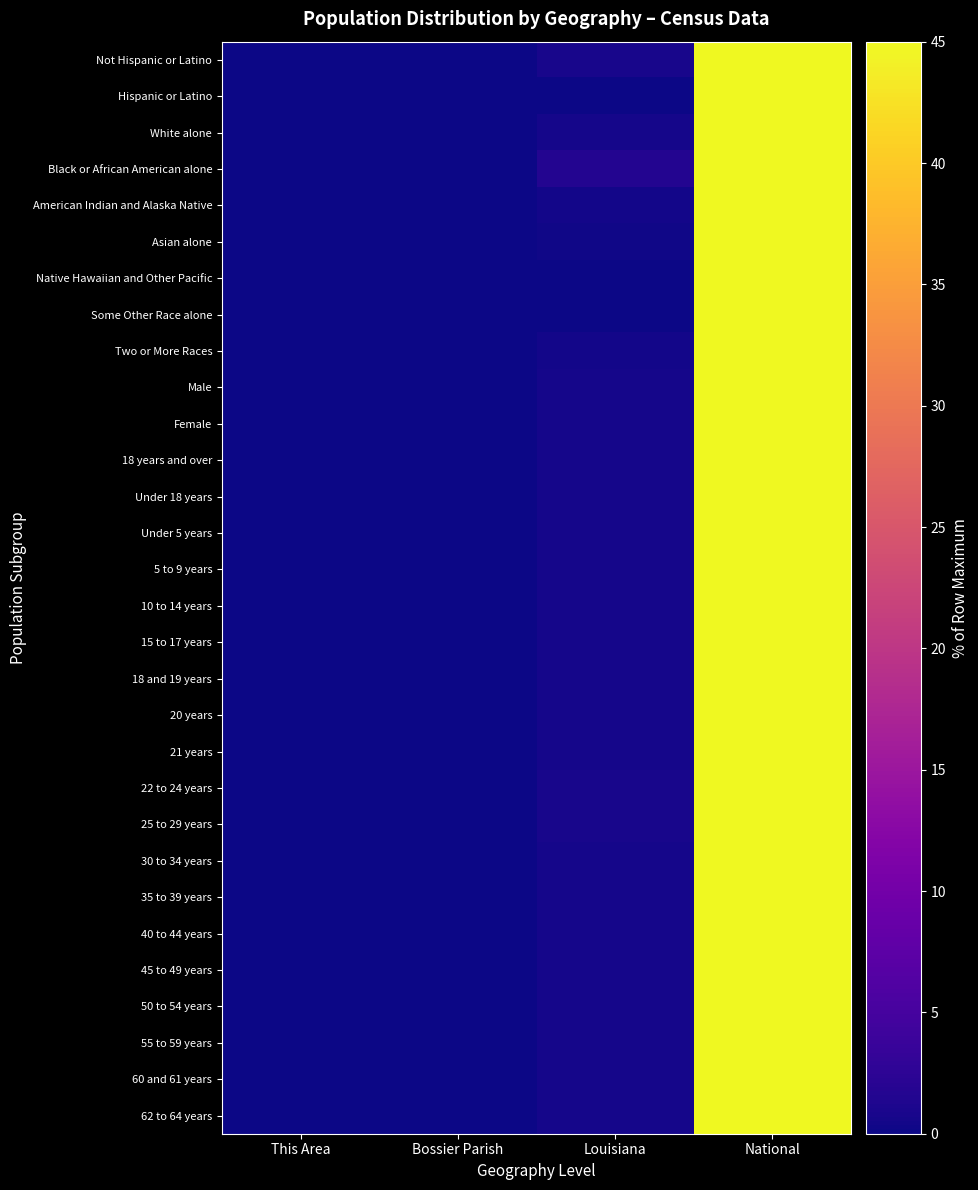

Reading left to right, list all the values displayed in this chart.

Not Hispanic or Latino: This Area=0.0	Bossier Parish=0.0	Louisiana=0.8	National=45.0
Hispanic or Latino: This Area=0.0	Bossier Parish=0.0	Louisiana=0.2	National=45.0
White alone: This Area=0.0	Bossier Parish=0.0	Louisiana=0.6	National=45.0
Black or African American alone: This Area=0.0	Bossier Parish=0.0	Louisiana=1.7	National=45.0
American Indian and Alaska Native: This Area=0.0	Bossier Parish=0.0	Louisiana=0.5	National=45.0
Asian alone: This Area=0.0	Bossier Parish=0.0	Louisiana=0.2	National=45.0
Native Hawaiian and Other Pacific: This Area=0.0	Bossier Parish=0.0	Louisiana=0.2	National=45.0
Some Other Race alone: This Area=0.0	Bossier Parish=0.0	Louisiana=0.2	National=45.0
Two or More Races: This Area=0.0	Bossier Parish=0.0	Louisiana=0.4	National=45.0
Male: This Area=0.0	Bossier Parish=0.0	Louisiana=0.7	National=45.0
Female: This Area=0.0	Bossier Parish=0.0	Louisiana=0.7	National=45.0
18 years and over: This Area=0.0	Bossier Parish=0.0	Louisiana=0.7	National=45.0
Under 18 years: This Area=0.0	Bossier Parish=0.0	Louisiana=0.7	National=45.0
Under 5 years: This Area=0.0	Bossier Parish=0.0	Louisiana=0.7	National=45.0
5 to 9 years: This Area=0.0	Bossier Parish=0.0	Louisiana=0.7	National=45.0
10 to 14 years: This Area=0.0	Bossier Parish=0.0	Louisiana=0.7	National=45.0
15 to 17 years: This Area=0.0	Bossier Parish=0.0	Louisiana=0.7	National=45.0
18 and 19 years: This Area=0.0	Bossier Parish=0.0	Louisiana=0.7	National=45.0
20 years: This Area=0.0	Bossier Parish=0.0	Louisiana=0.7	National=45.0
21 years: This Area=0.0	Bossier Parish=0.0	Louisiana=0.7	National=45.0
22 to 24 years: This Area=0.0	Bossier Parish=0.0	Louisiana=0.7	National=45.0
25 to 29 years: This Area=0.0	Bossier Parish=0.0	Louisiana=0.7	National=45.0
30 to 34 years: This Area=0.0	Bossier Parish=0.0	Louisiana=0.7	National=45.0
35 to 39 years: This Area=0.0	Bossier Parish=0.0	Louisiana=0.6	National=45.0
40 to 44 years: This Area=0.0	Bossier Parish=0.0	Louisiana=0.6	National=45.0
45 to 49 years: This Area=0.0	Bossier Parish=0.0	Louisiana=0.6	National=45.0
50 to 54 years: This Area=0.0	Bossier Parish=0.0	Louisiana=0.7	National=45.0
55 to 59 years: This Area=0.0	Bossier Parish=0.0	Louisiana=0.7	National=45.0
60 and 61 years: This Area=0.0	Bossier Parish=0.0	Louisiana=0.7	National=45.0
62 to 64 years: This Area=0.0	Bossier Parish=0.0	Louisiana=0.6	National=45.0